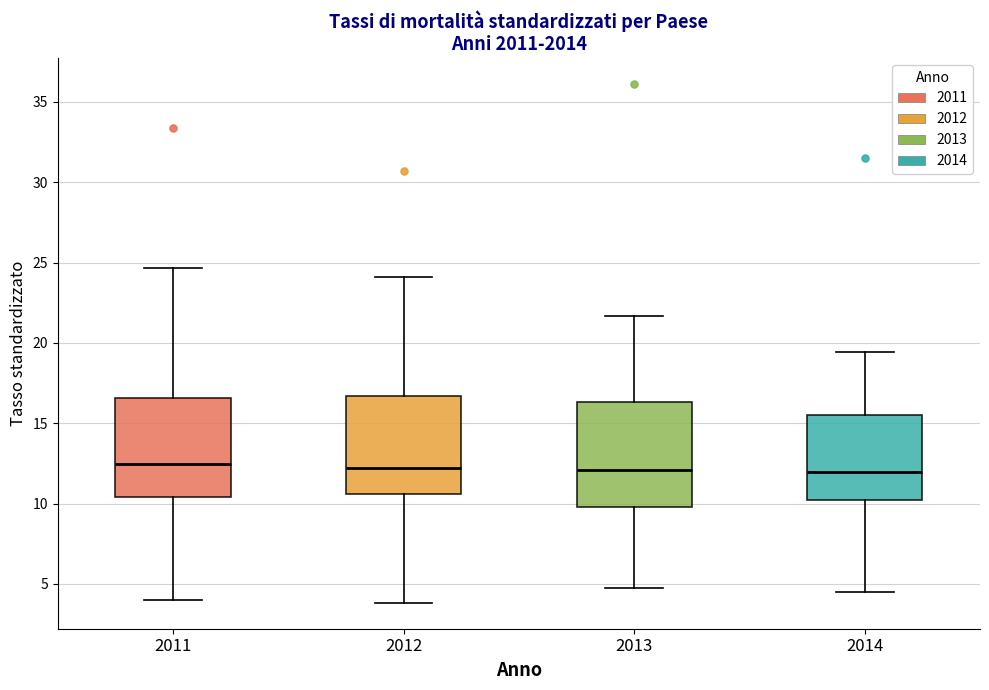

Where is the upper edge of the box at x = 2011 on the y-axis? The values are not printed on the chart, so give them approximately, as read against the axis.

16.5